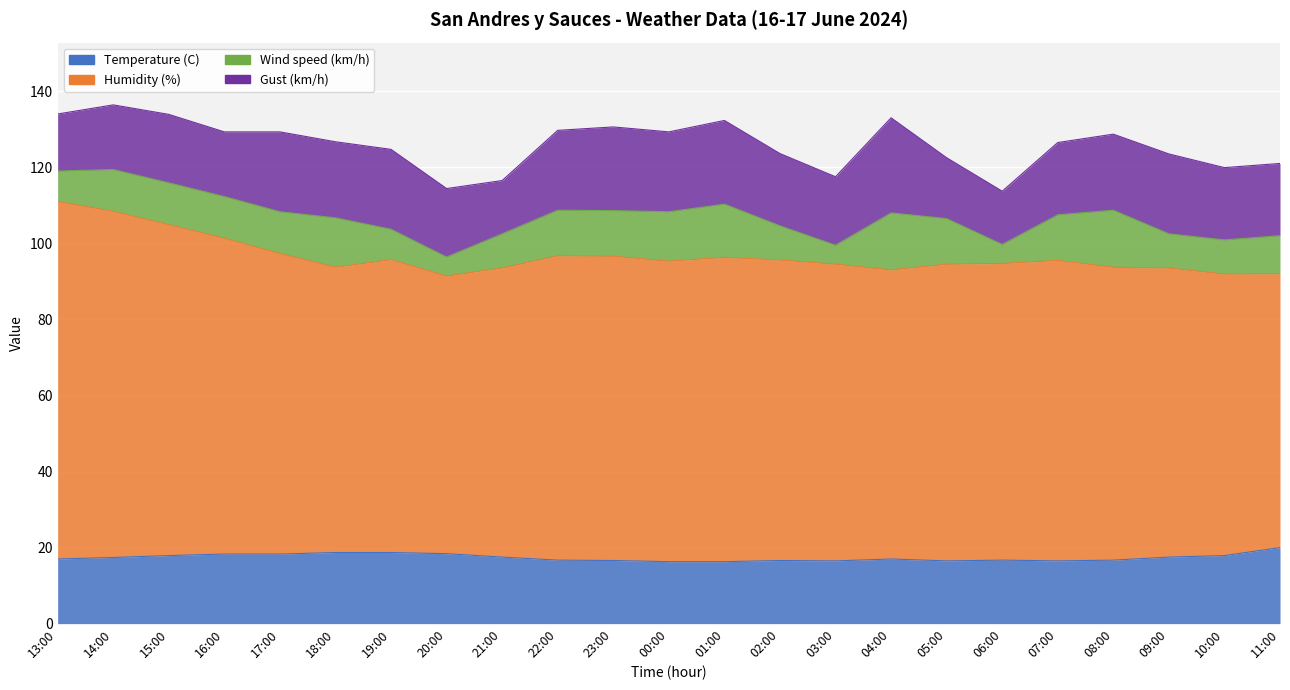

Which series has the largest total across all categories?

Humidity (%)